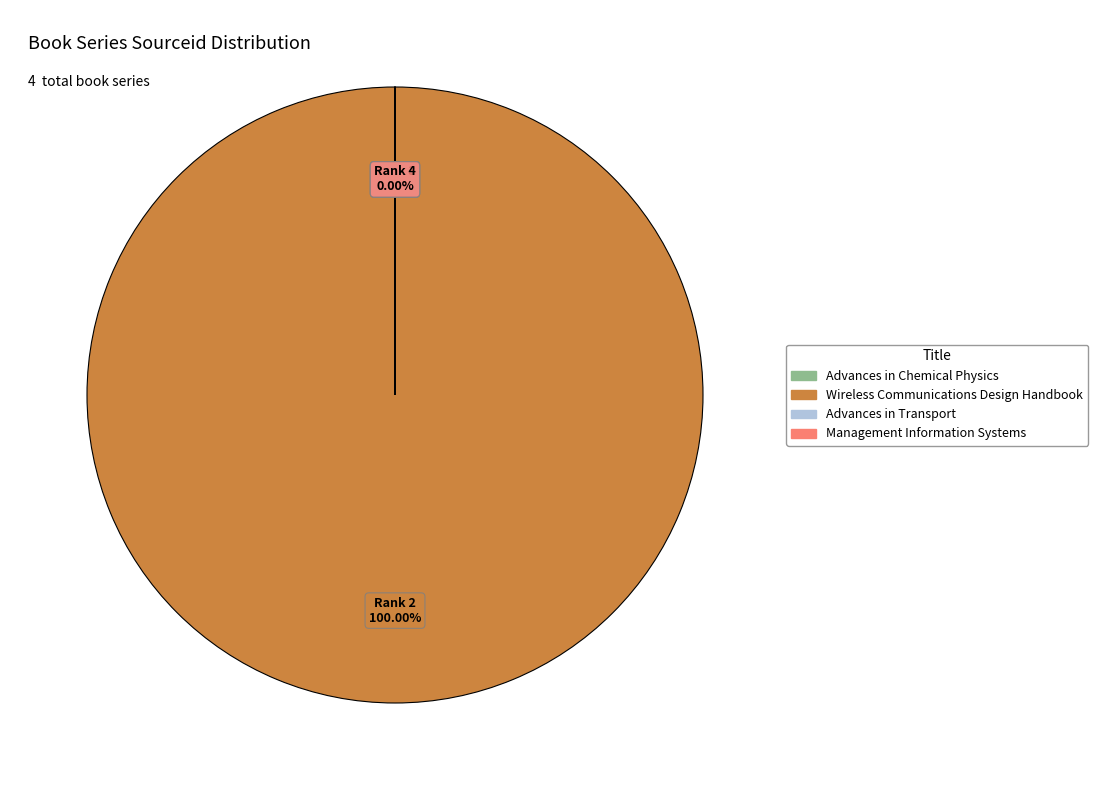

Approximately how many times larger is the value at Management Information Systems compared to Advances in Chemical Physics?

2.6